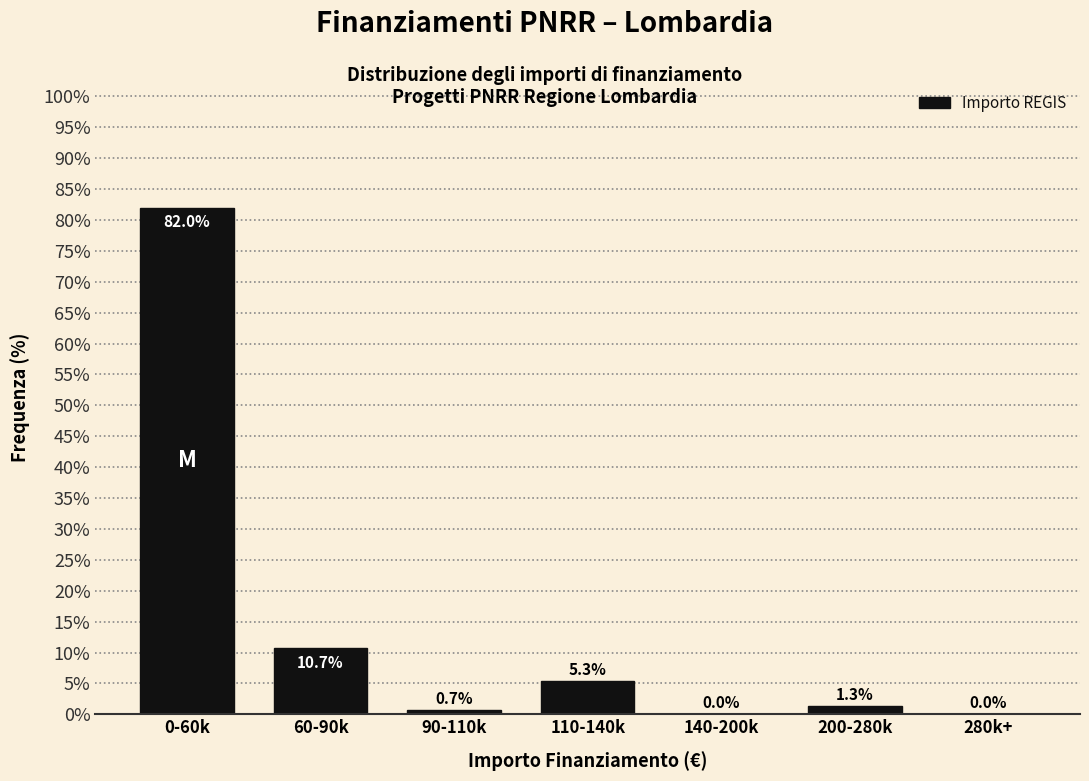

Reading left to right, transcribe all the data shown in this chart.

0-60k=82.0	60-90k=10.7	90-110k=0.7	110-140k=5.3	140-200k=0.0	200-280k=1.3	280k+=0.0